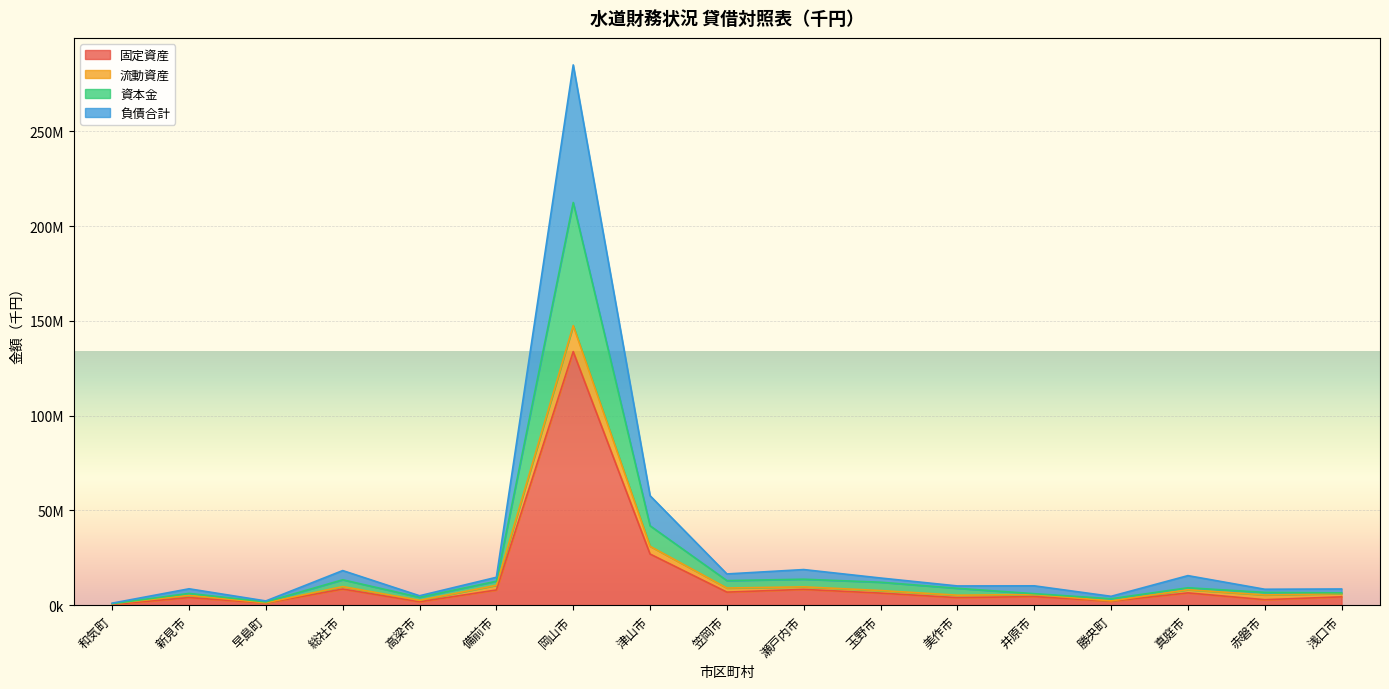

True or false: 資本金 and 負債合計 cross at least once.

False